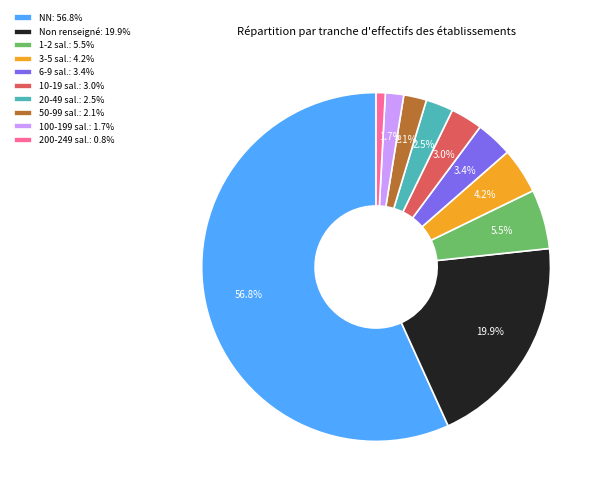

Does 100-199 sal.: 1.7% represent more than half of the total?

No